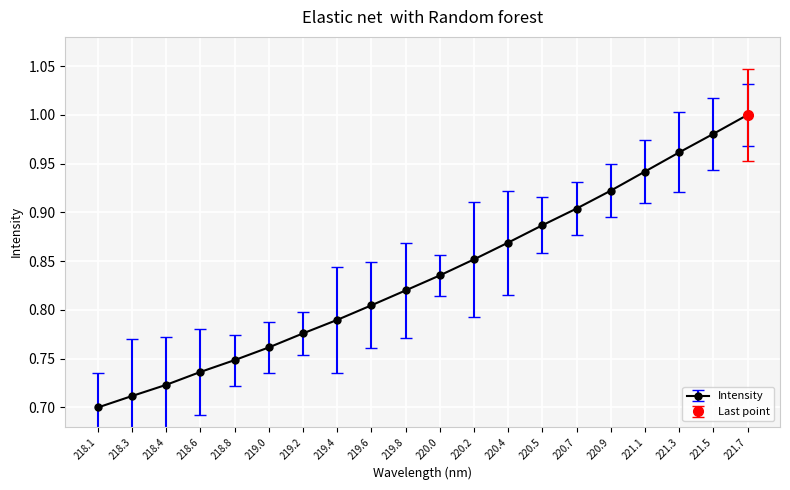

What is the smallest value displayed?

0.7